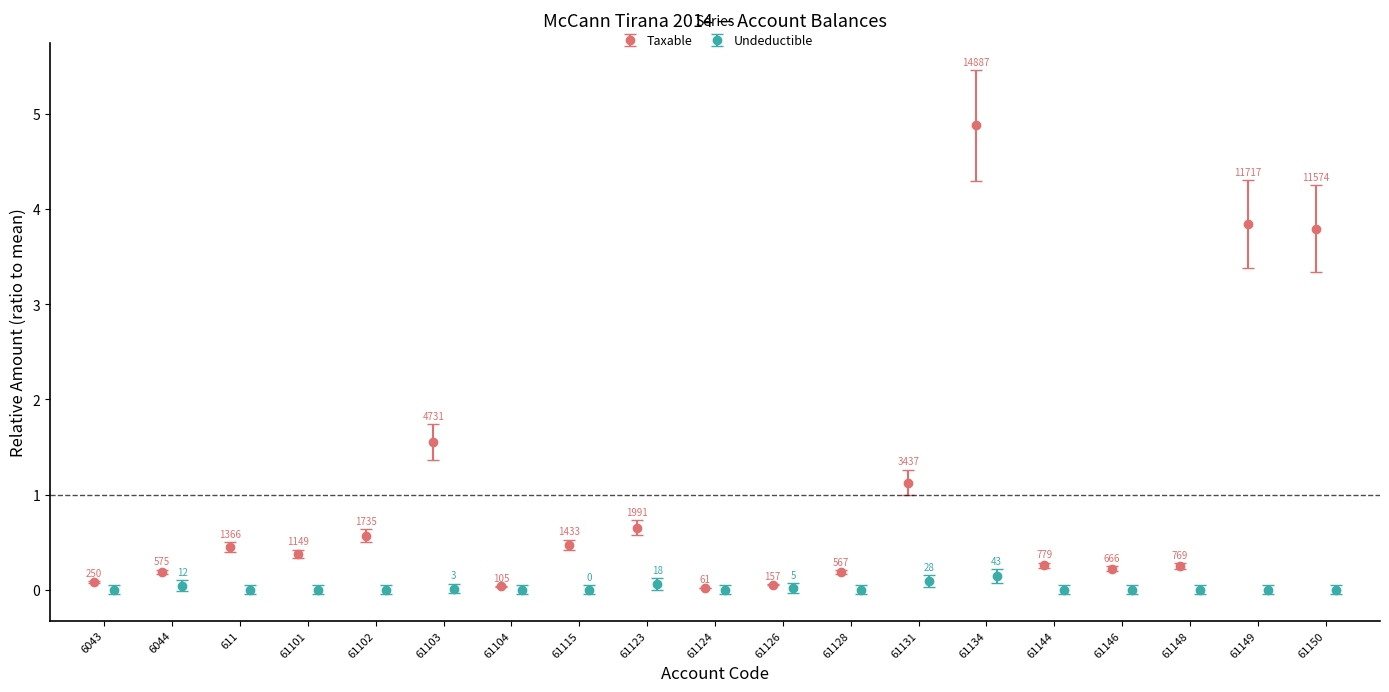

Reading right to left, extract all data points from this chart.

Taxable: 3.8	3.8	0.3	0.2	0.3	4.9	1.1	0.2	0.1	0.0	0.7	0.5	0.0	1.6	0.6	0.4	0.4	0.2	0.1
Undeductible: 0.0	0.0	0.0	0.0	0.0	0.1	0.1	0.0	0.0	0.0	0.1	0.0	0.0	0.0	0.0	0.0	0.0	0.0	0.0